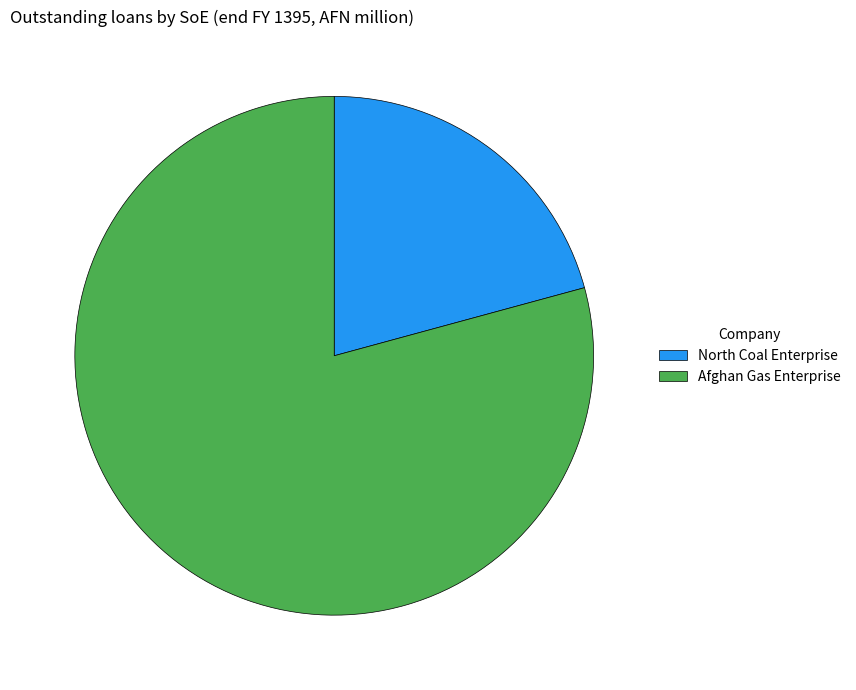

True or false: North Coal Enterprise accounts for 16% of the total.

False